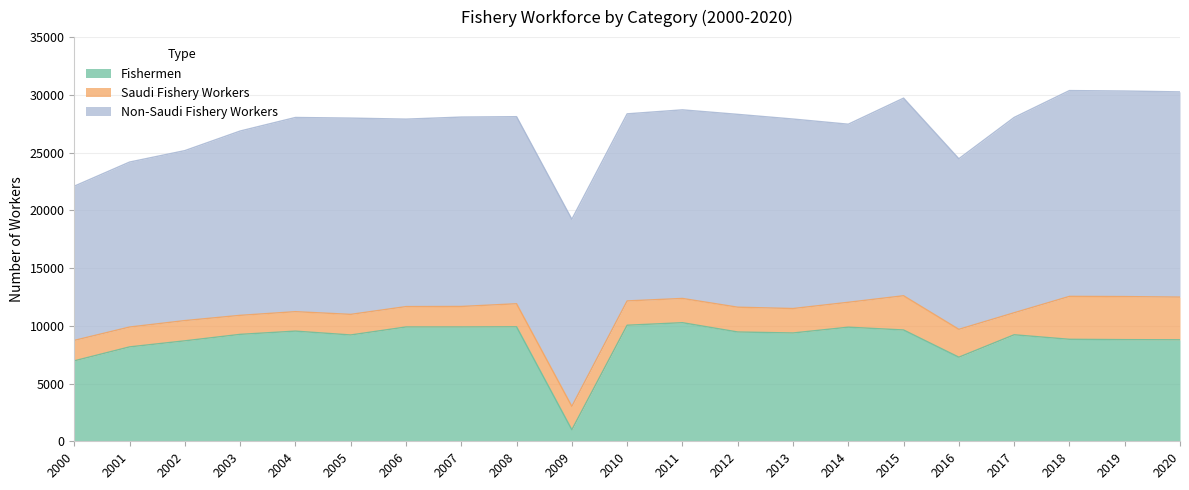

True or false: Saudi Fishery Workers has more than 2 points higher than both neighbors.

True